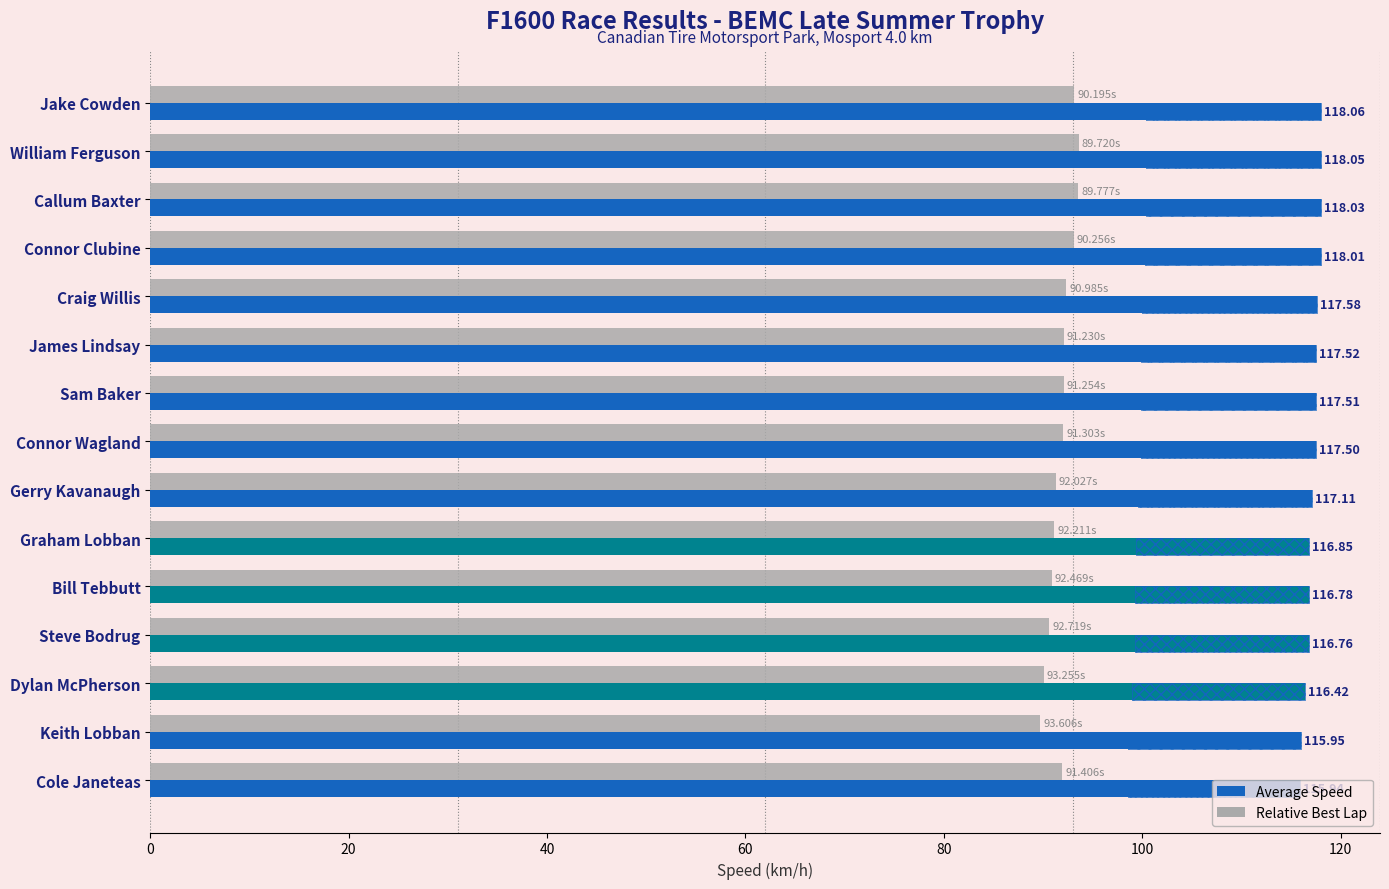

Which series has the largest range (max minus min)?

Relative Best Lap Time